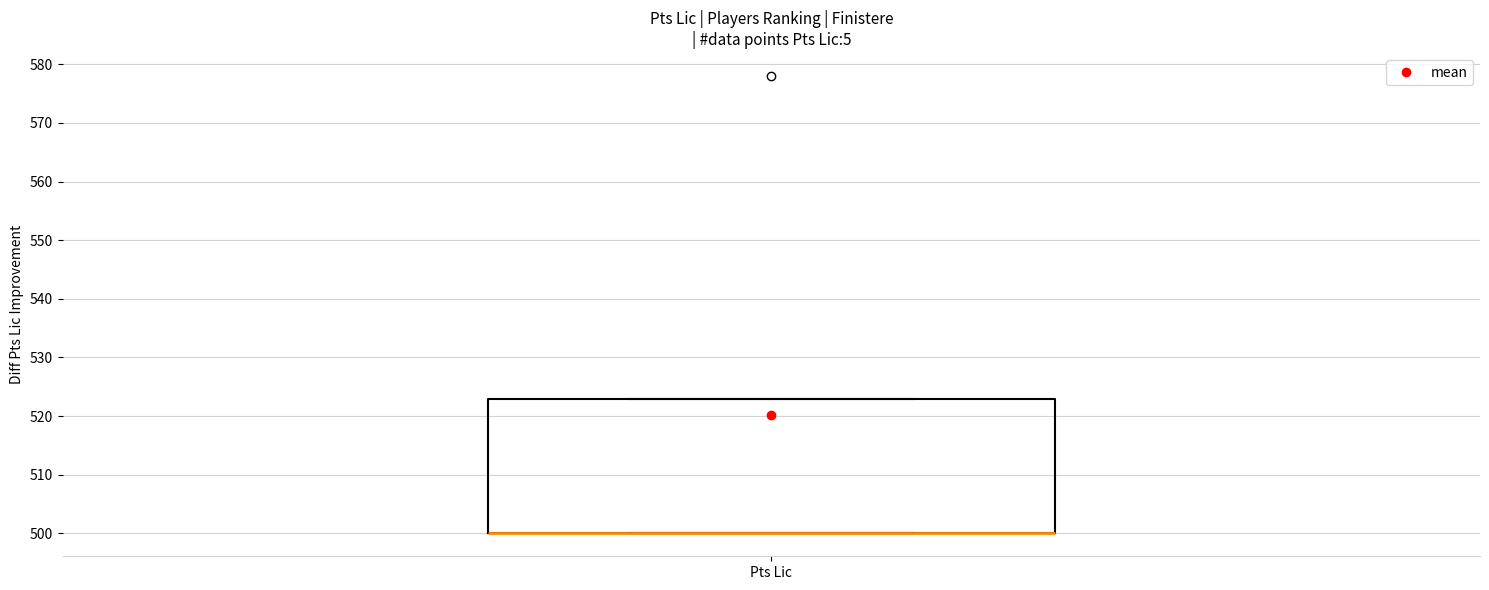

Where is the lower edge of the box for Pts Lic on the y-axis? The values are not printed on the chart, so give them approximately, as read against the axis.

500